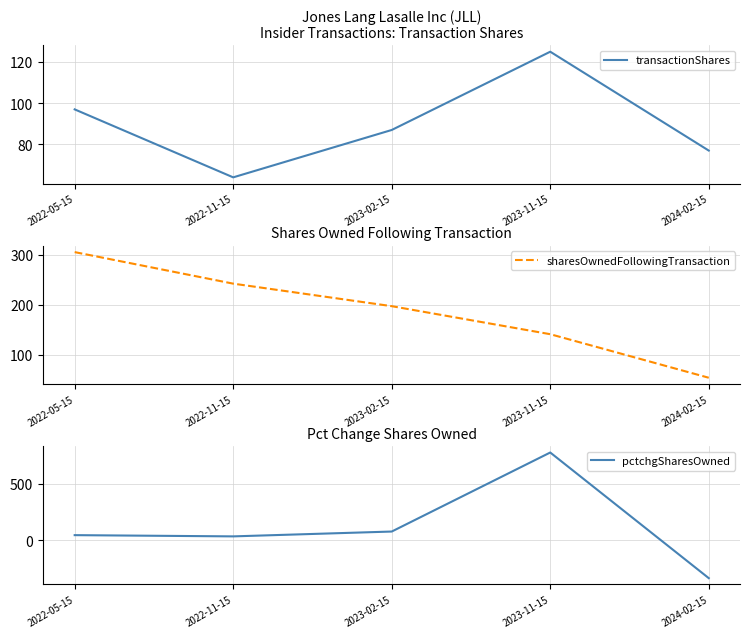

What is the label of the 2nd point from the right?

2023-11-15